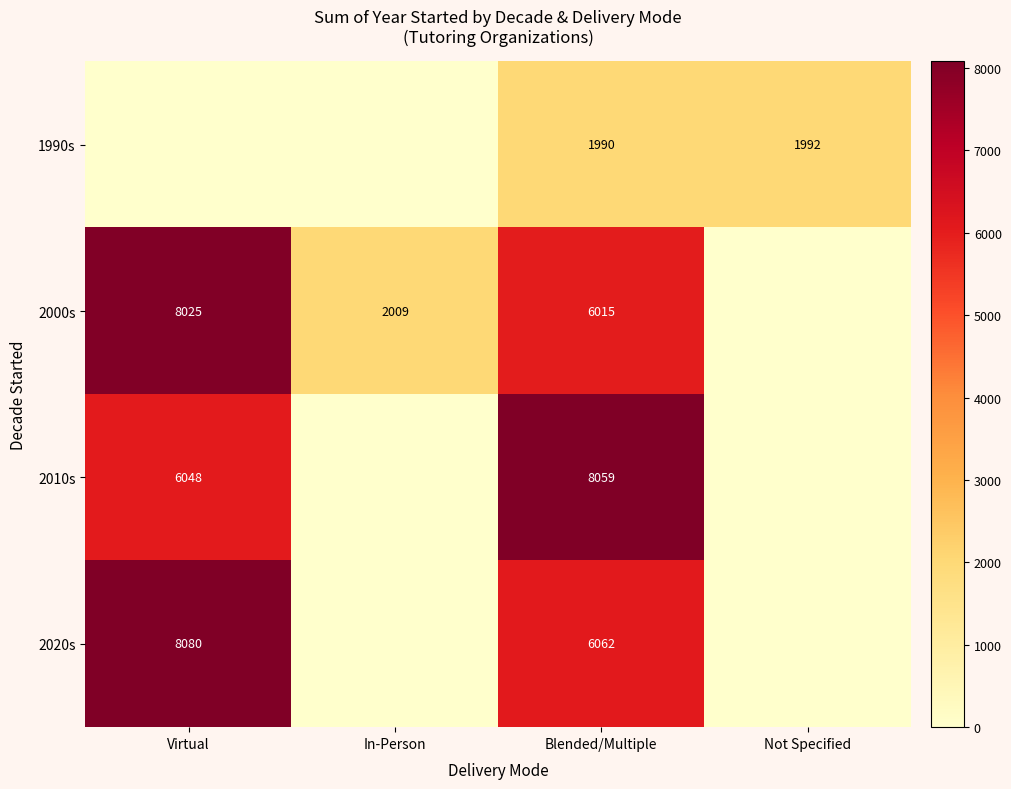

The value of 2010s at Blended/Multiple is 12175. True or false?

False